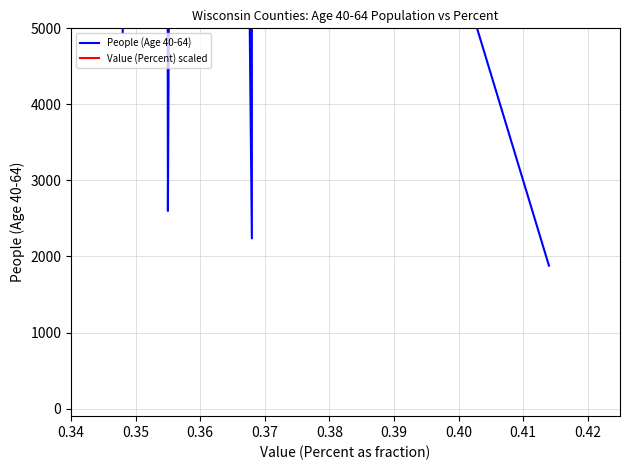

True or false: People (Age 40-64) and Value (Percent) scaled intersect in this chart.

True